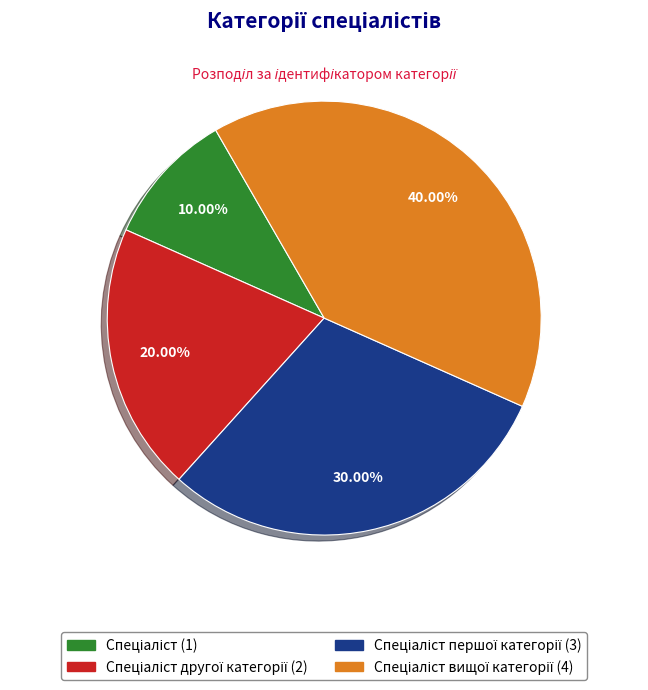

Does any single category account for the majority?

No